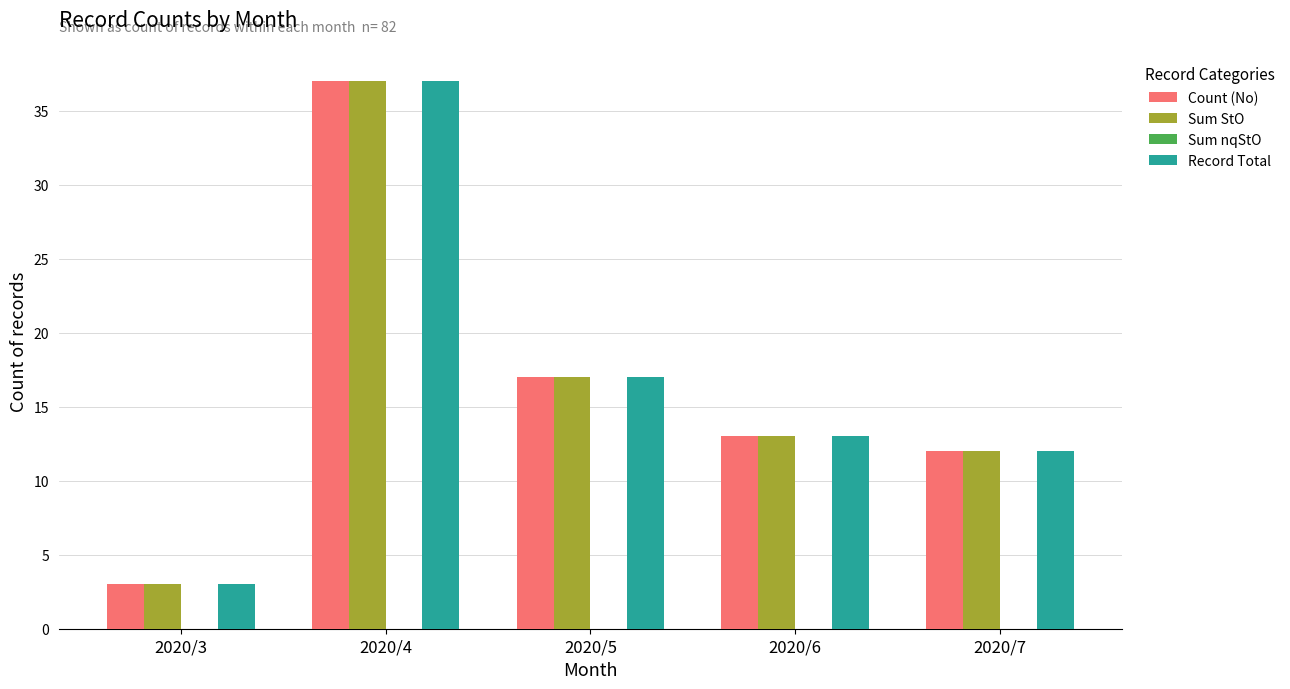

List the labels in order of Sum StO value, largest first.

2020/4, 2020/5, 2020/6, 2020/7, 2020/3